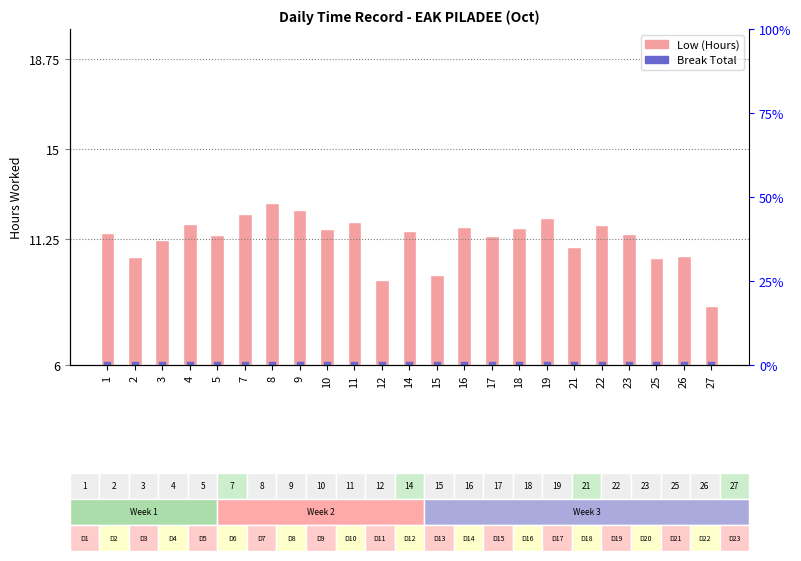

Which series reaches the minimum Y coordinate?

Low (Hours)